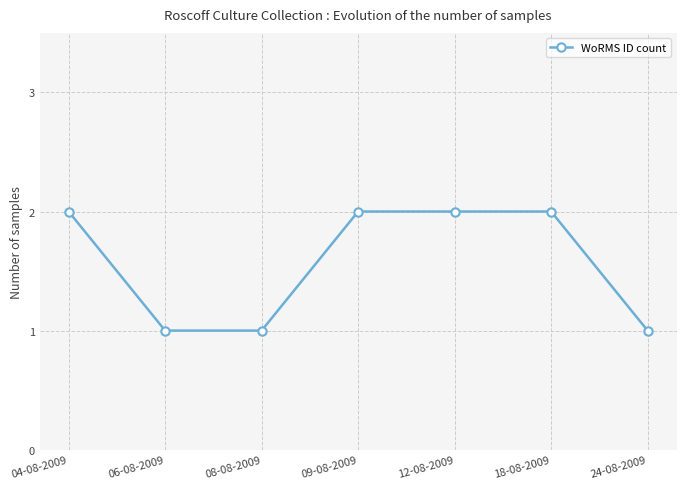

Is it true that the value at 12-08-2009 is 3?

False